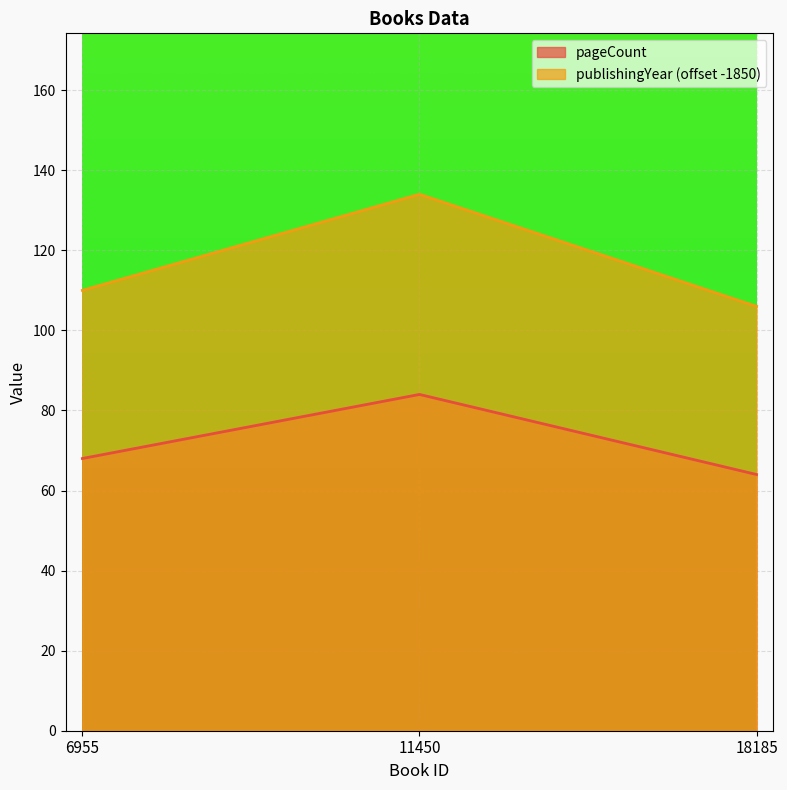

What is the value of the pageCount point at the 2nd from the left?

84